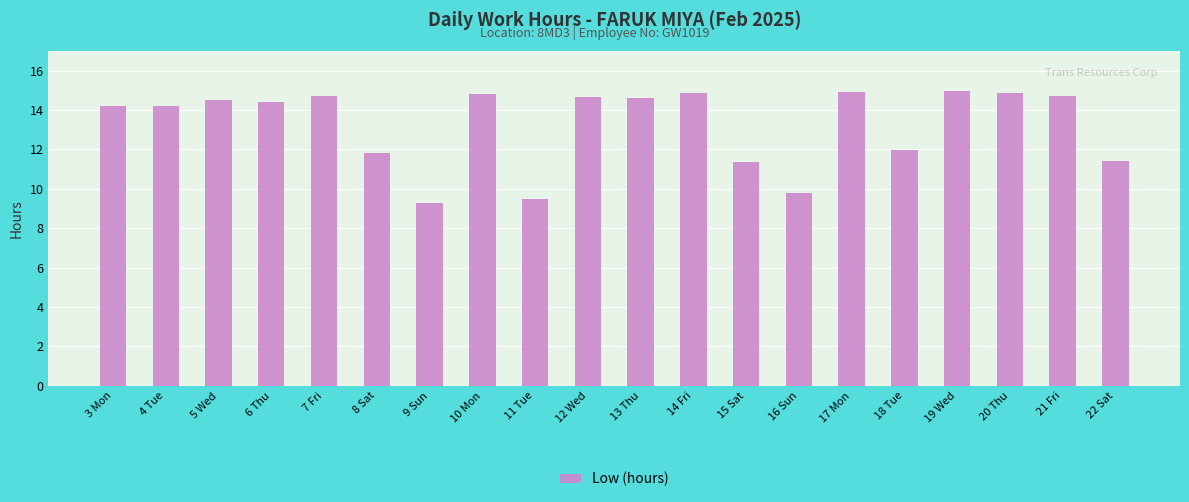

At which label does the data first exceed 14?

3 Mon